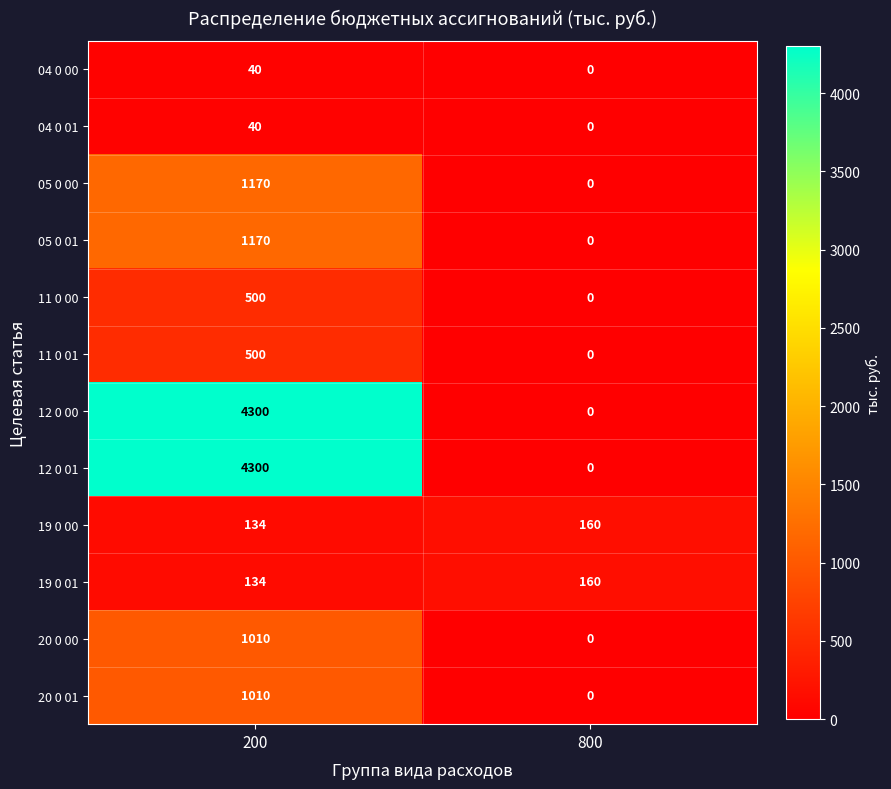

Which category has the lowest value across all series?

800